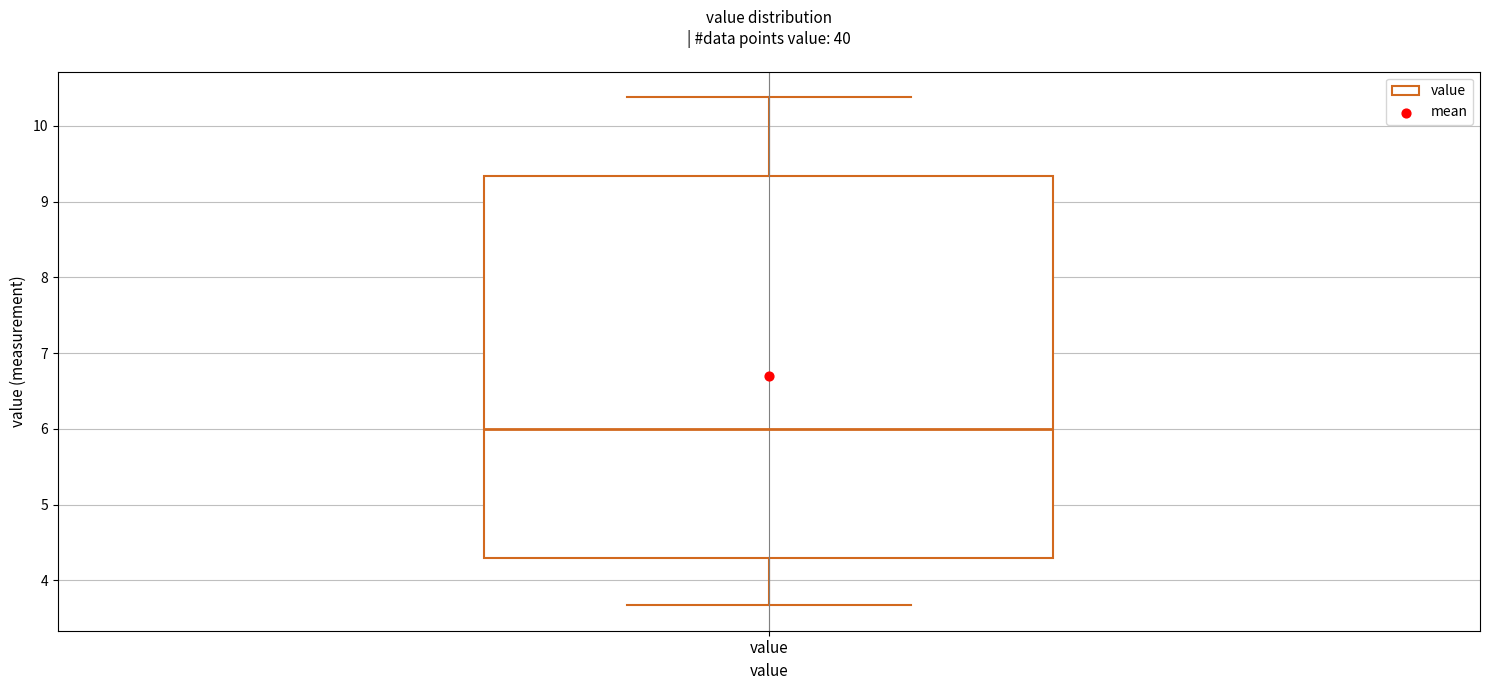

Transcribe this box plot: give where the median line is, the range the box spans, and where the two whiskers end, as read against the y-axis. The values are not printed on the chart, so give them approximately, as read against the axis.

median 6.0, box 4.3 to 9.3, whiskers 3.7 to 10.4